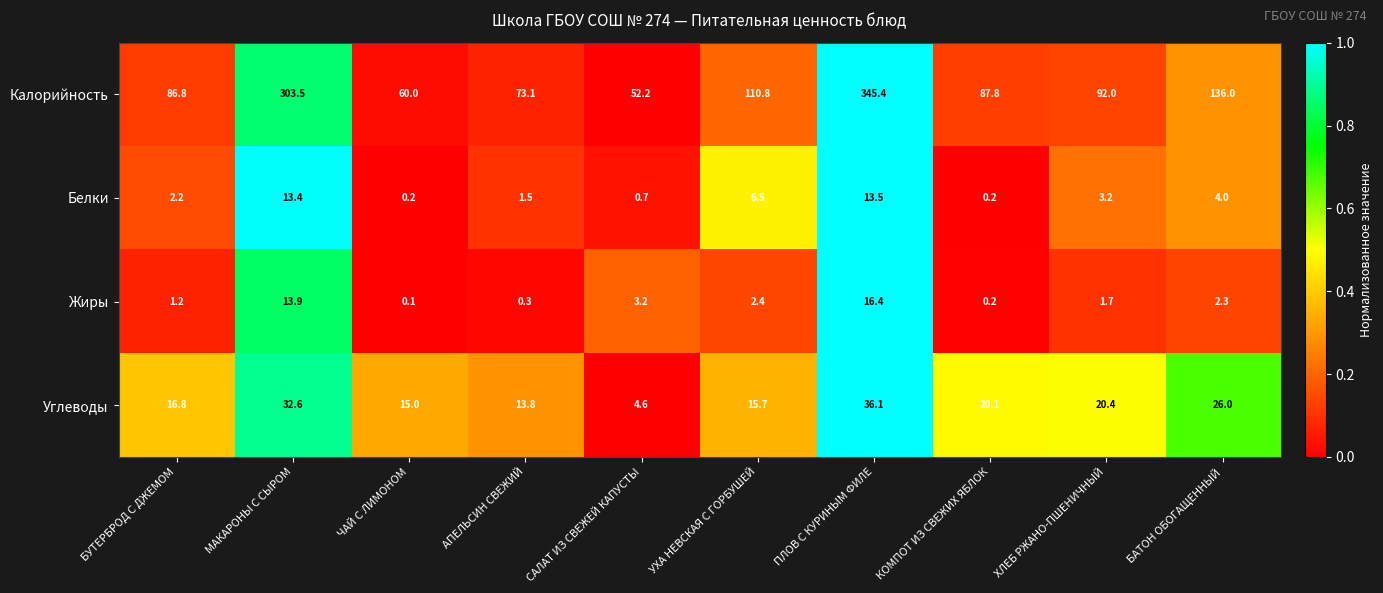

Rank the series by their maximum value, from lowest to highest.

Белки, Жиры, Углеводы, Калорийность